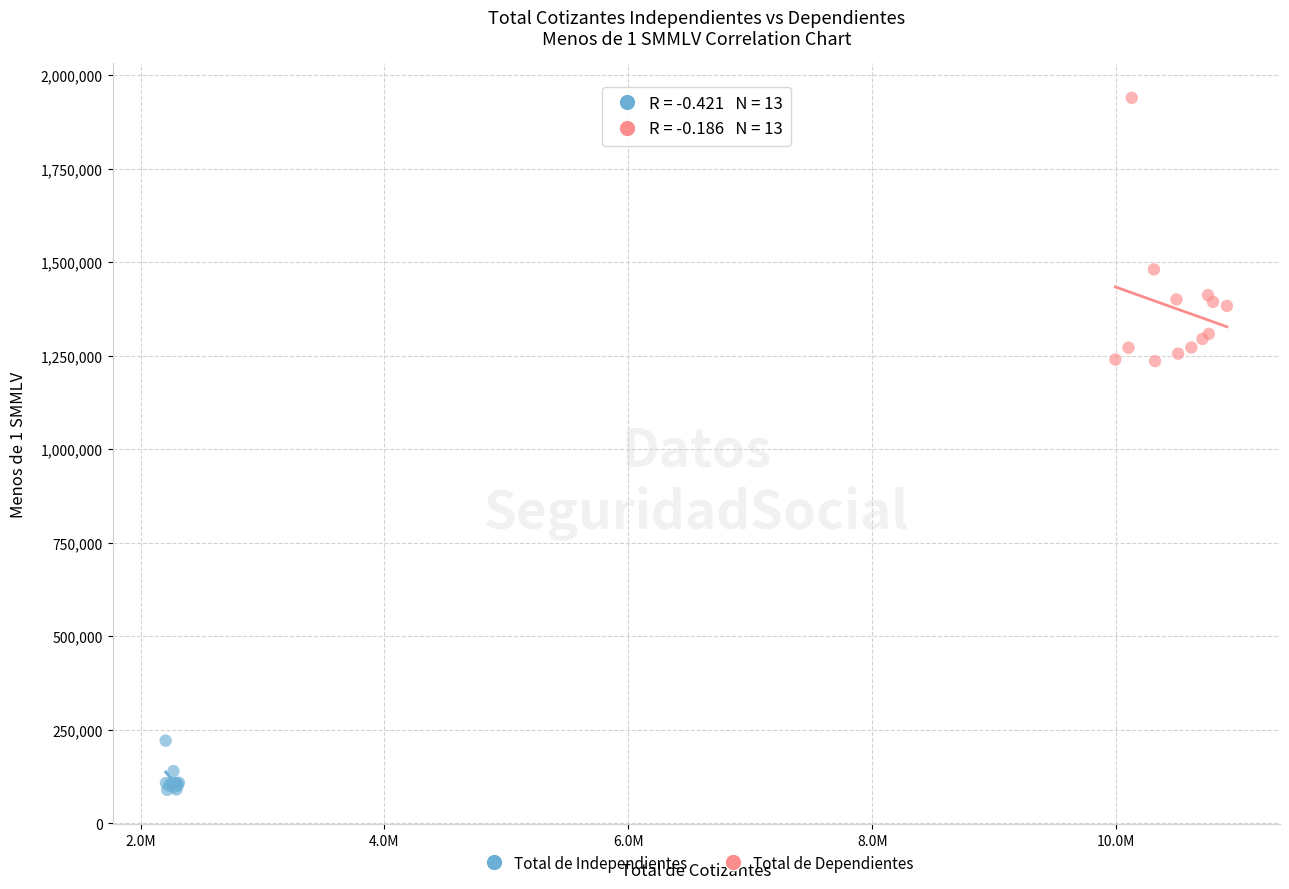

Which series contains the lowest Y value?

Total de Independientes